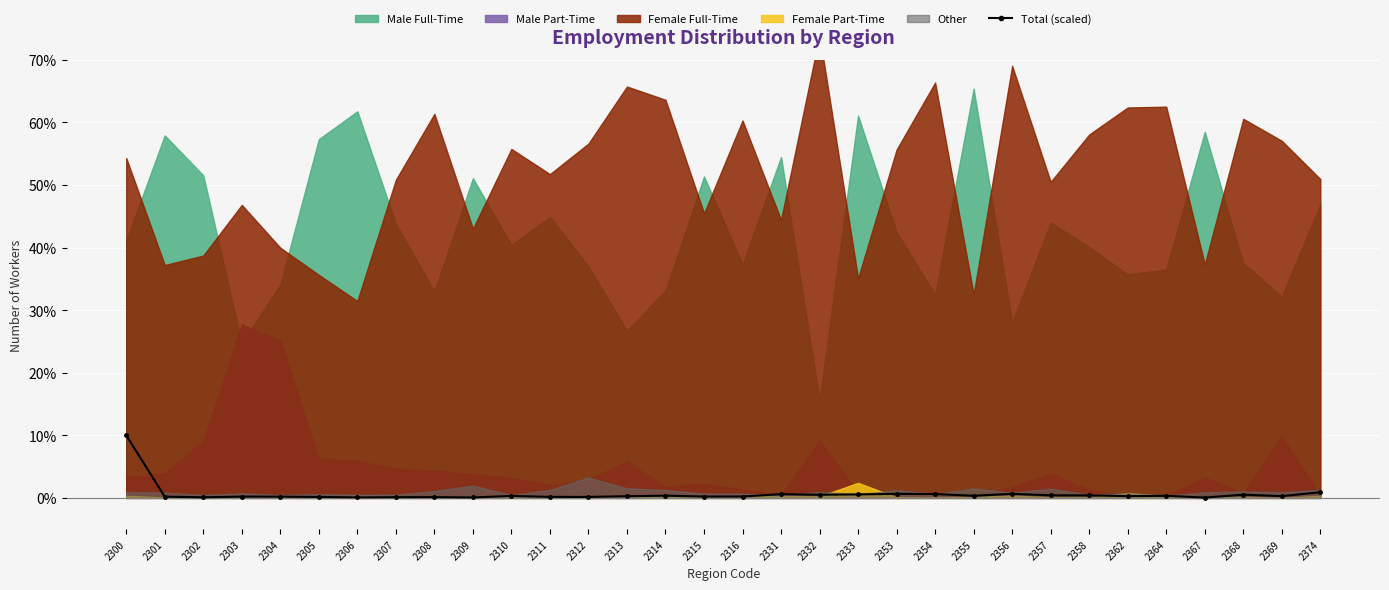

True or false: the data shows 0.0 at 2307.

False